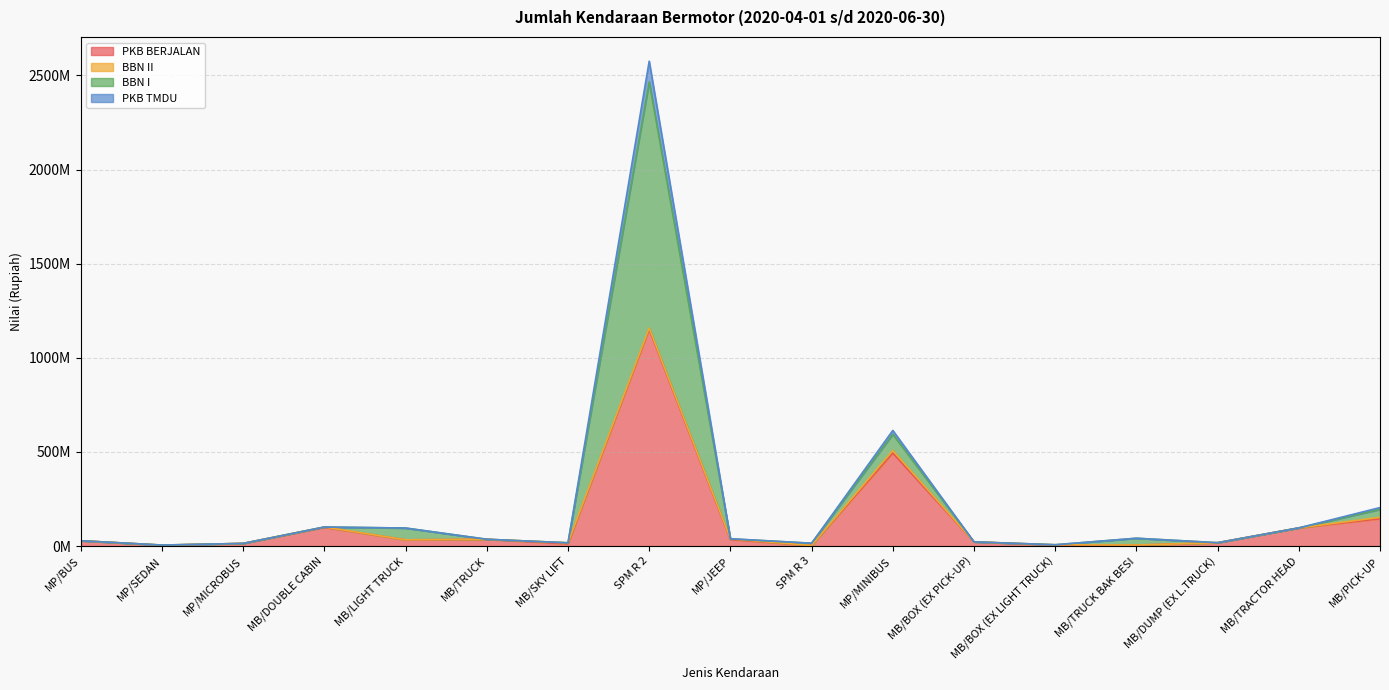

Is it true that PKB BERJALAN equals 192257405 at MP/MINIBUS?

False